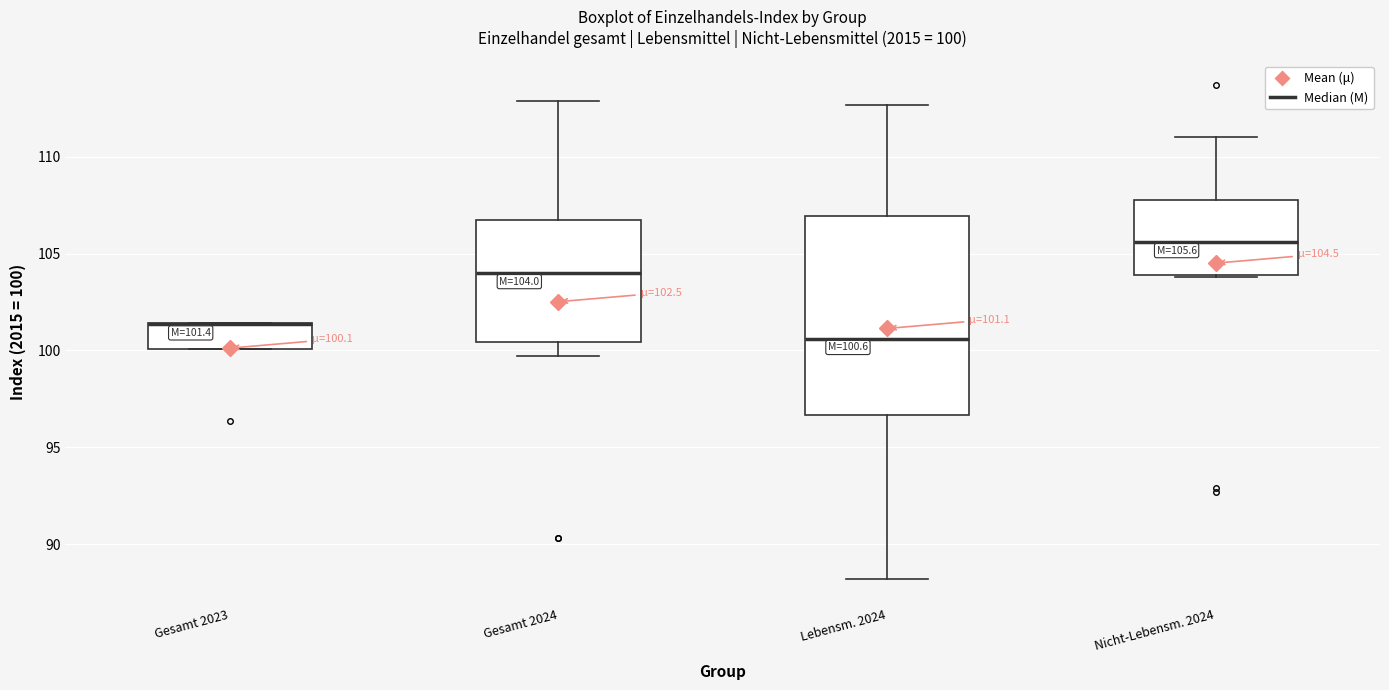

Which box is the tallest, from its lower edge to its upper edge?

Lebensm. 2024